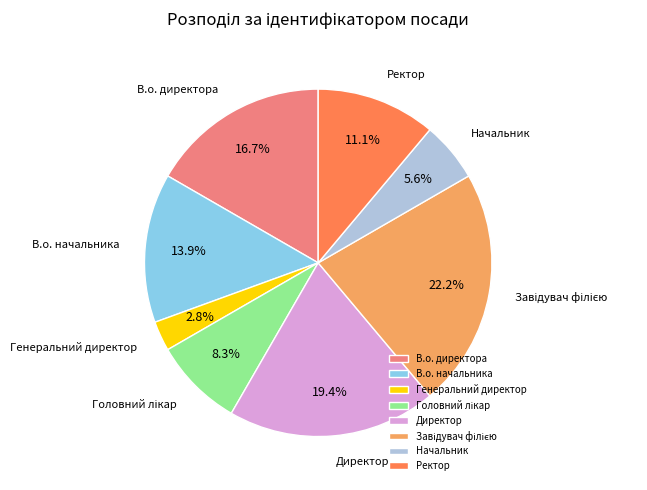

How much of the chart is everything except В.о. начальника?

86.1%